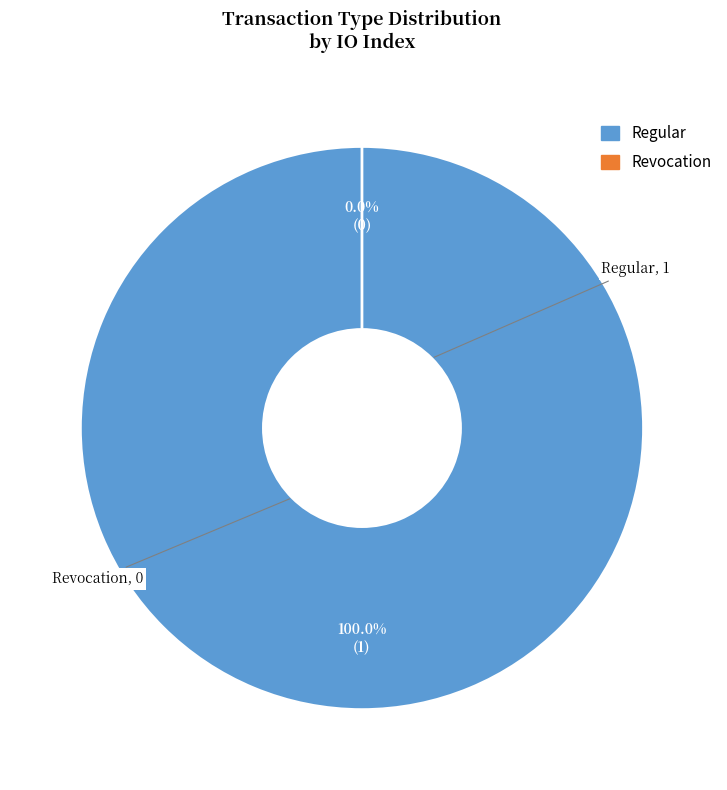

Count the number of slices in the pie.

2